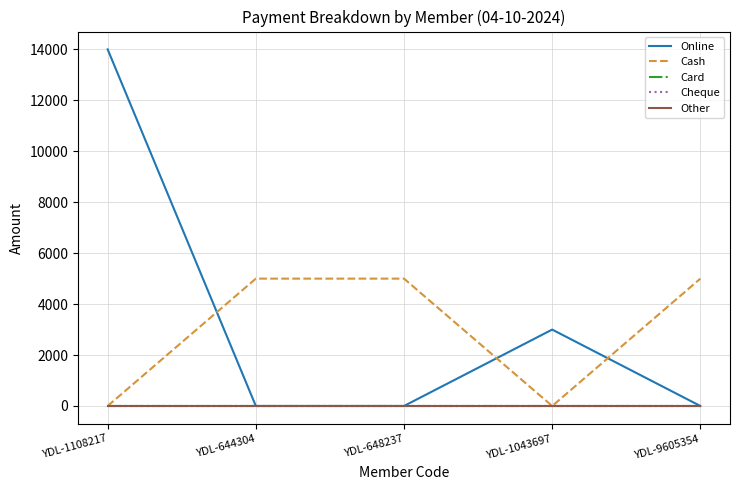

What is the greatest value displayed?

14000